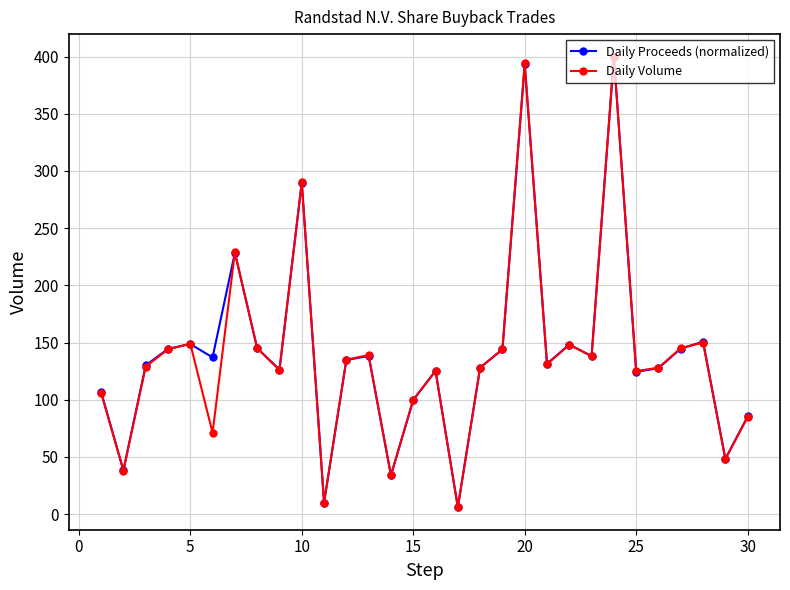

In Daily Proceeds (normalized), how many points are lower than both neighbors (excluding endpoints)?

10